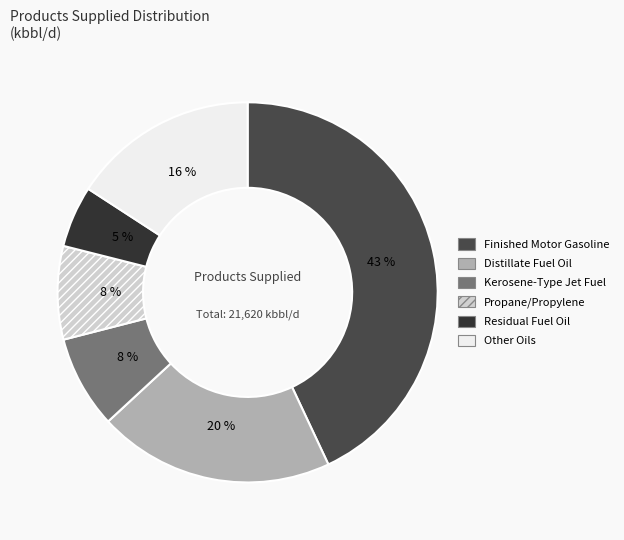

How many segments does this pie chart have?

6